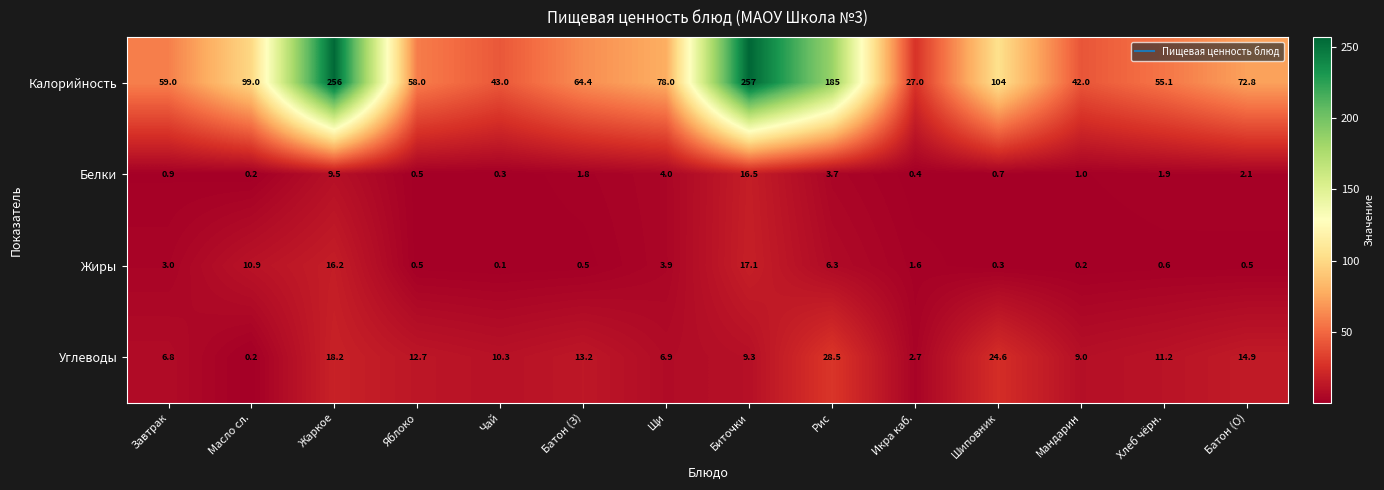

What is the total value across all series at Рис?

223.5